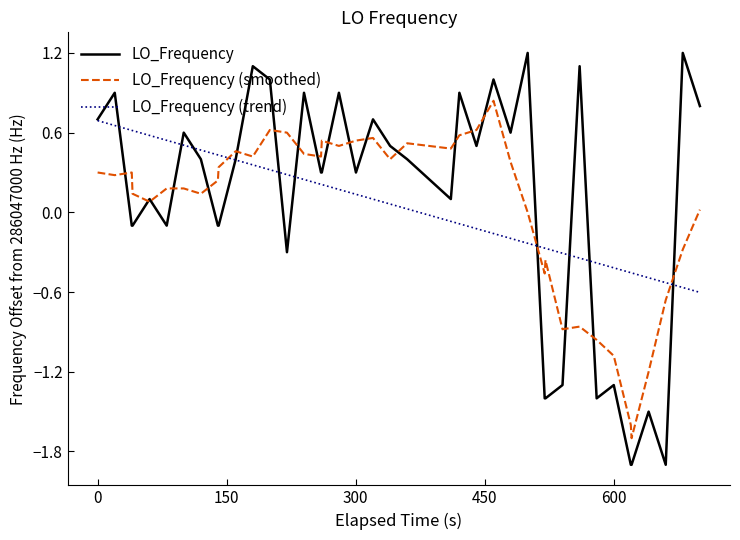

What is the lowest value of the LO_Frequency (smoothed) series?

-1.7